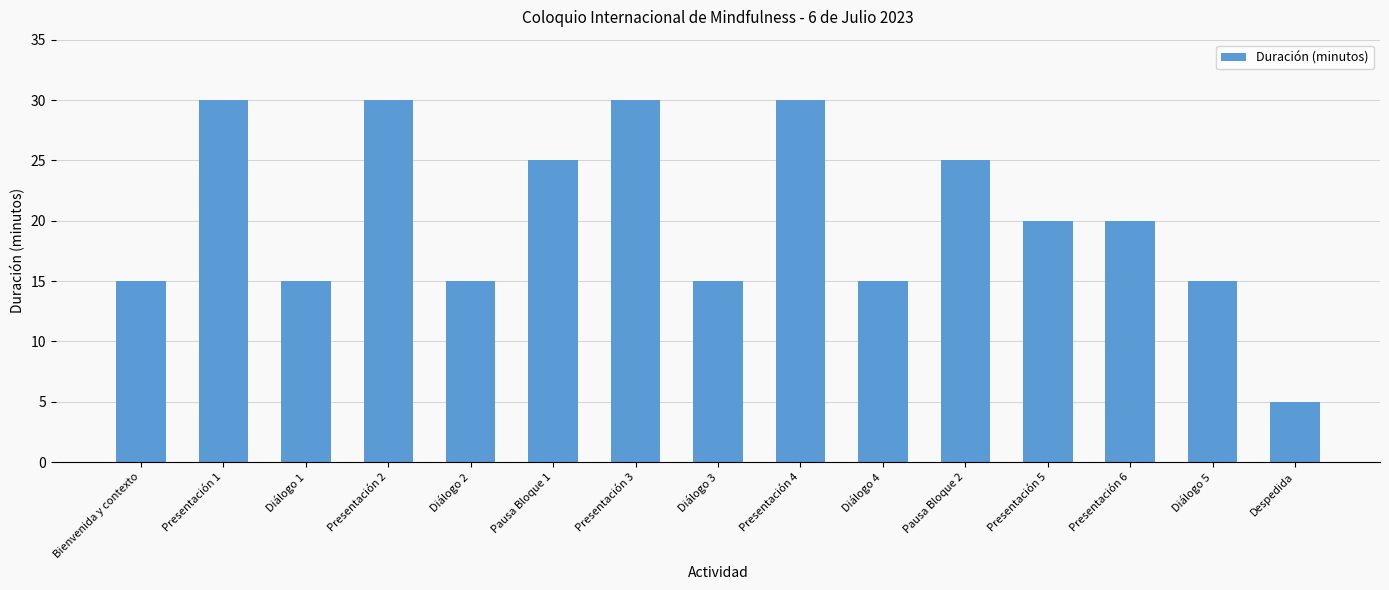

What position from the right is Pausa Bloque 1?

10